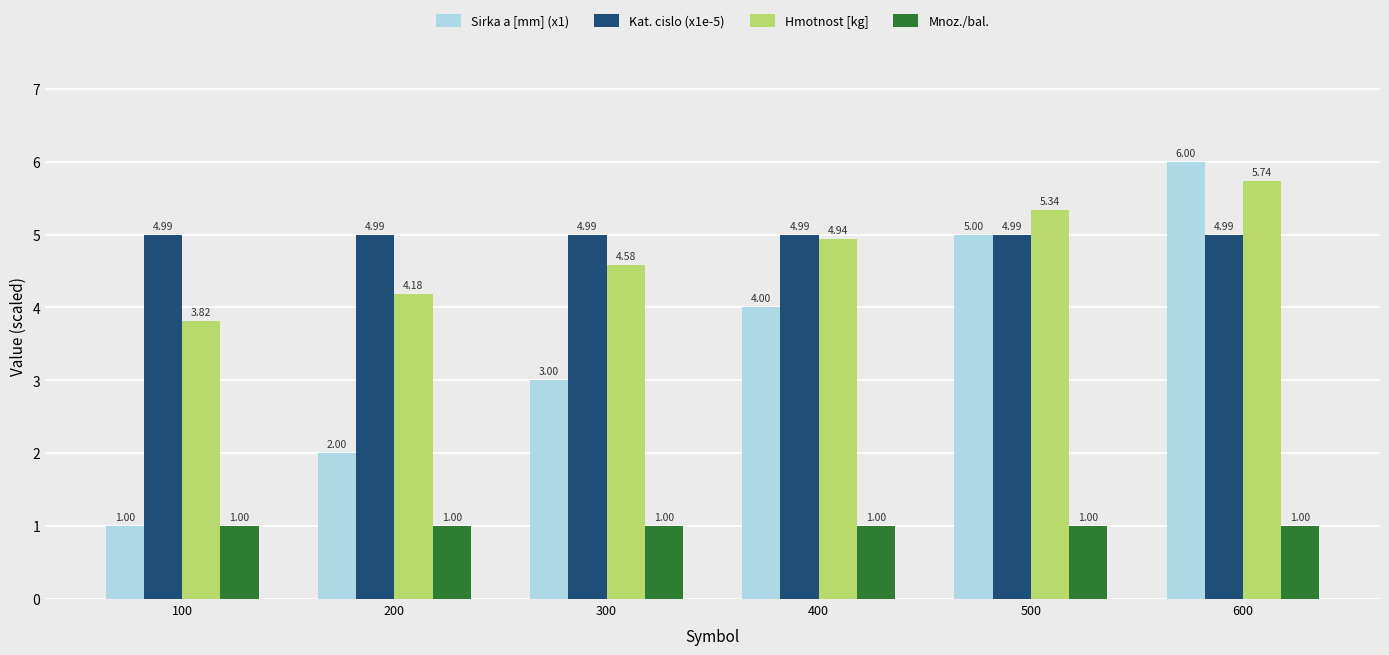

What is the difference between the Sirka a [mm] (x1) values at 400 and 100?

3.0